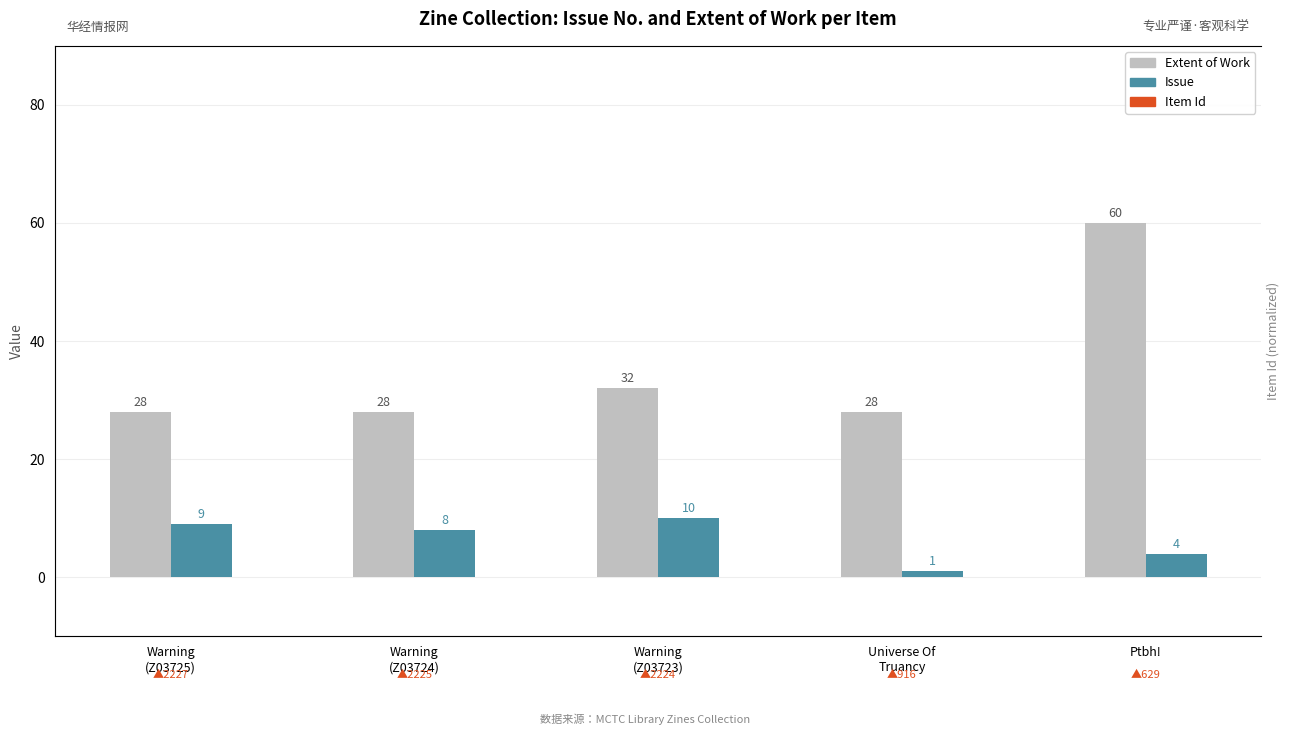

List the labels in order of Extent of Work value, largest first.

Ptbh!, Warning
(Z03723), Warning
(Z03725), Warning
(Z03724), Universe Of
Truancy